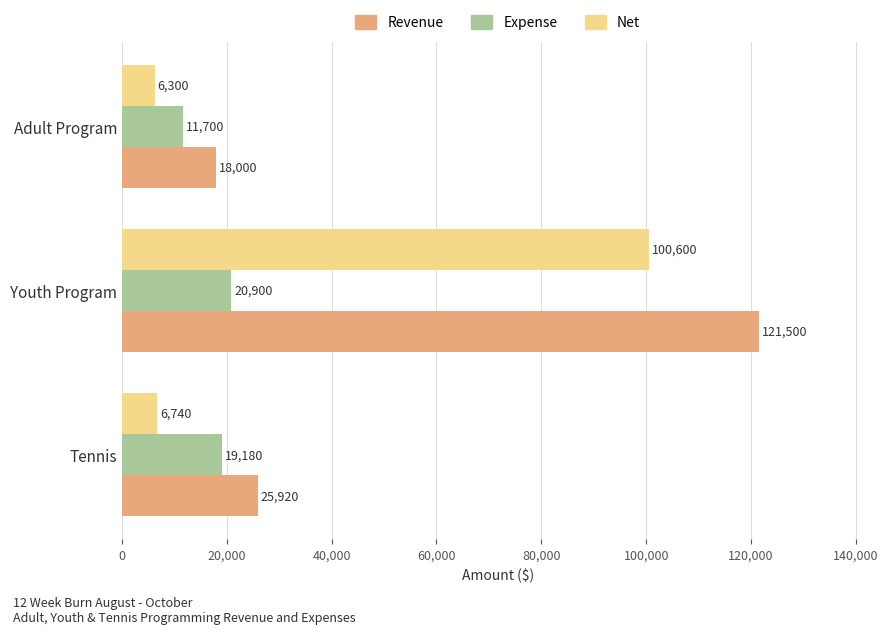

What is the difference between the Revenue values at Youth Program and Adult Program?

103500